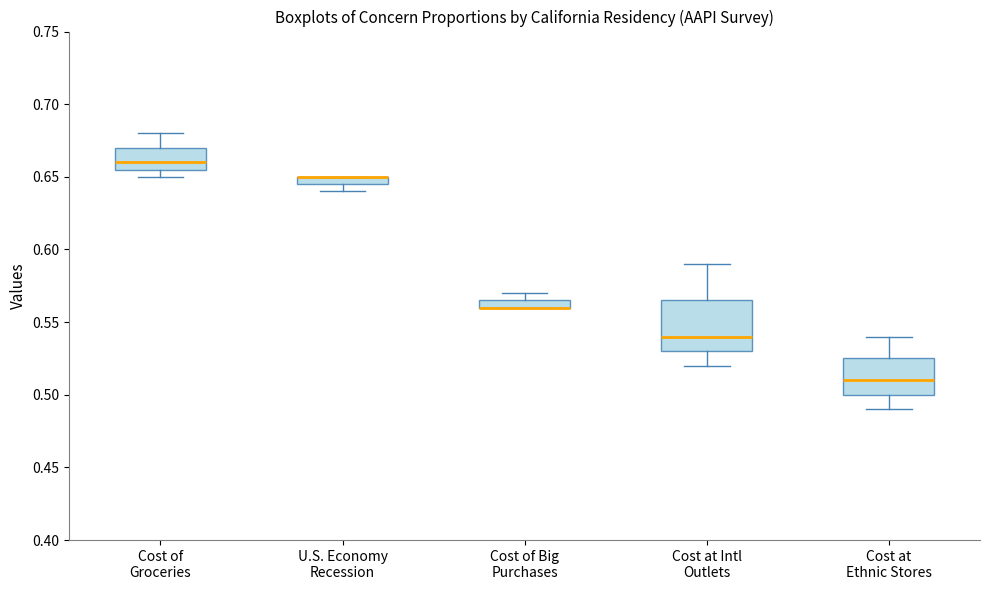

Where does the lower whisker of the box for Cost of Groceries end on the y-axis? The values are not printed on the chart, so give them approximately, as read against the axis.

0.650